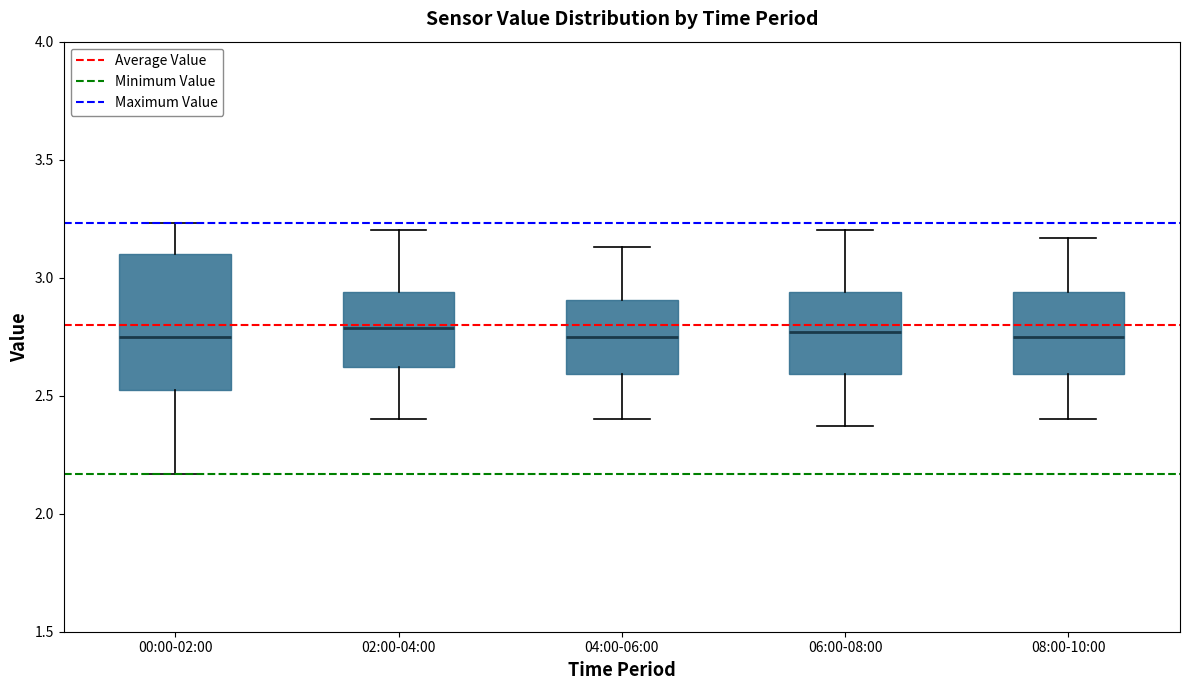

Comparing the boxes themselves (not the whiskers), which one is the tallest?

00:00-02:00